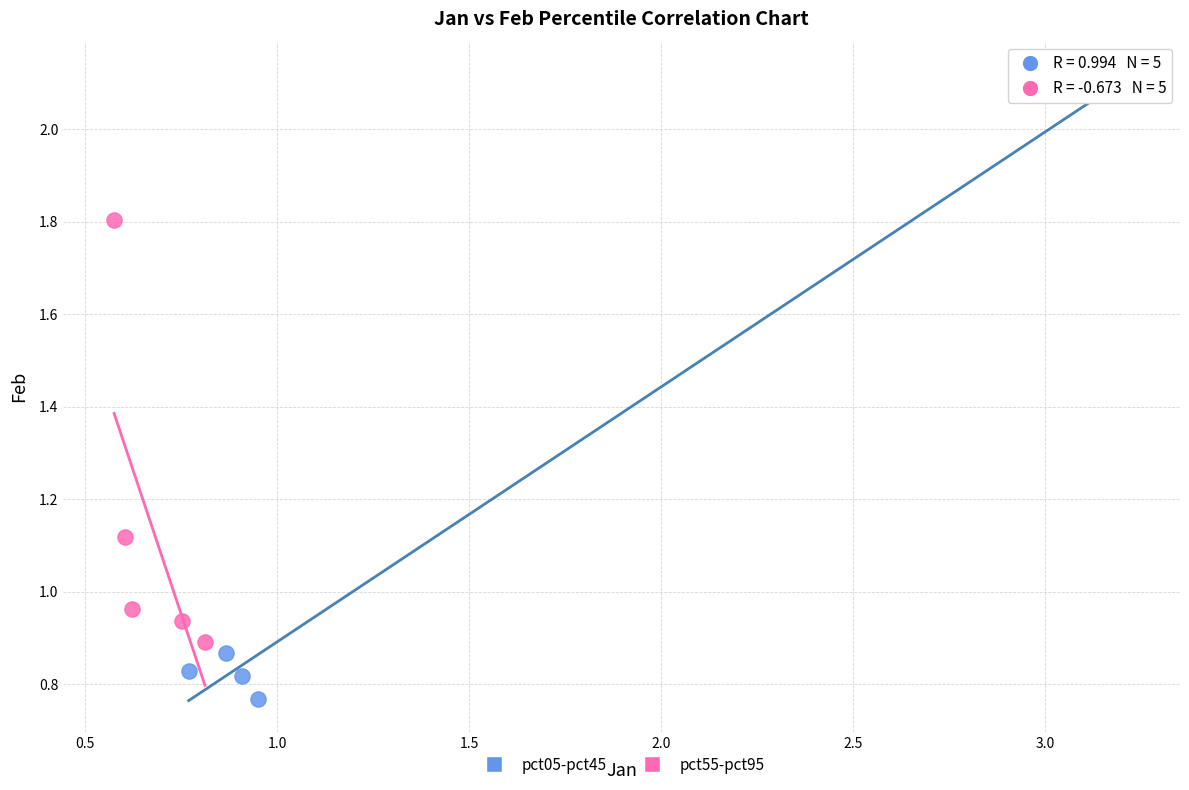

What are all the series names shown in the legend?

pct05-pct45, pct55-pct95